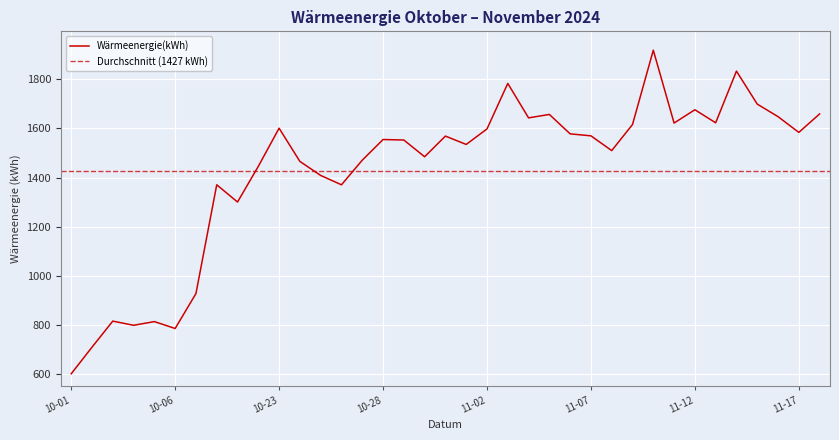

At which label does Wärmeenergie(kWh) reach its minimum?

10-01